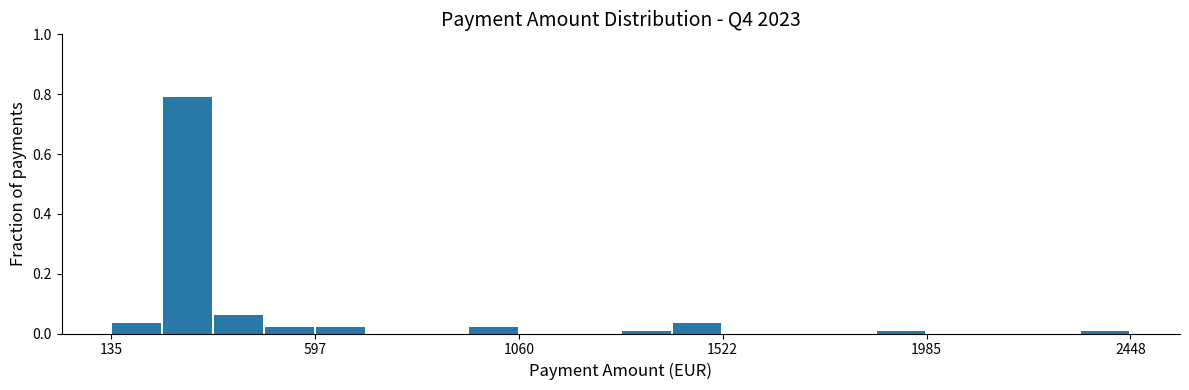

Around what value on the x-axis is the tallest bar? Give the approximate position of its centre, as read against the axis.

300